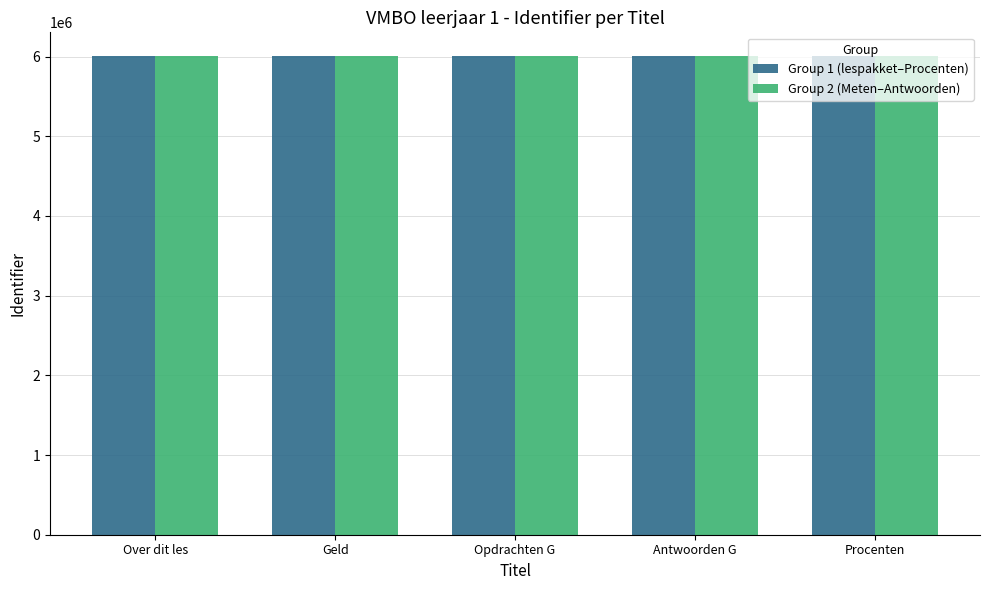

What is the minimum value for Group 2 (Meten–Antwoorden)?

6003986